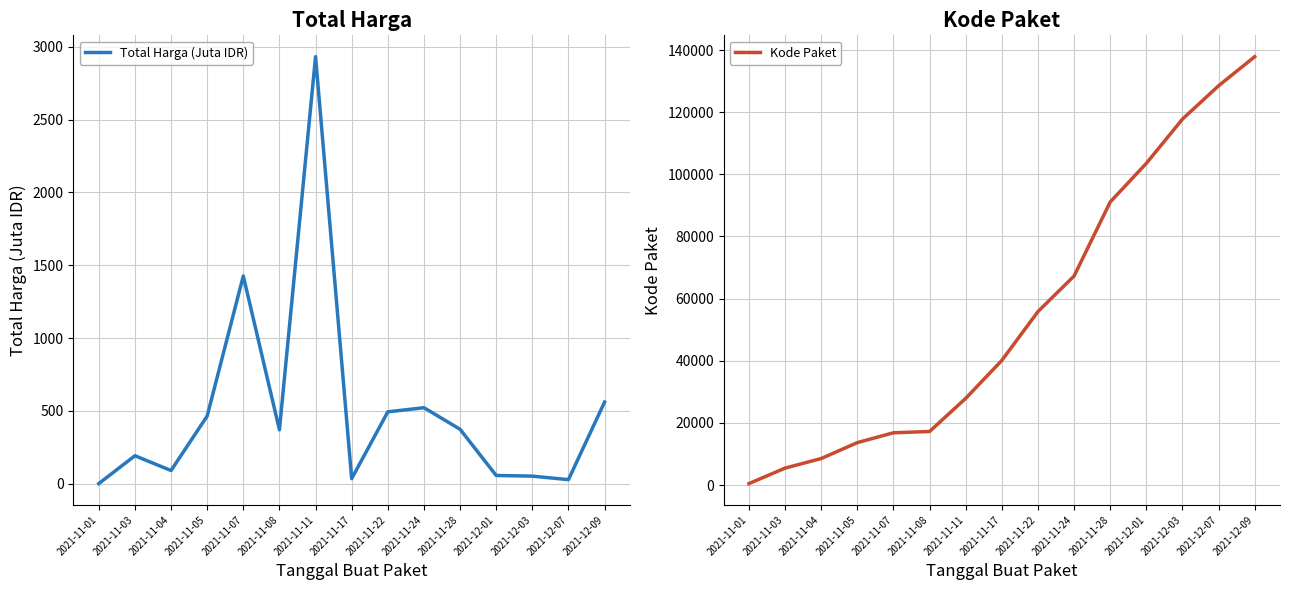

Where is Kode Paket nearest to the value 69170?

2021-11-24